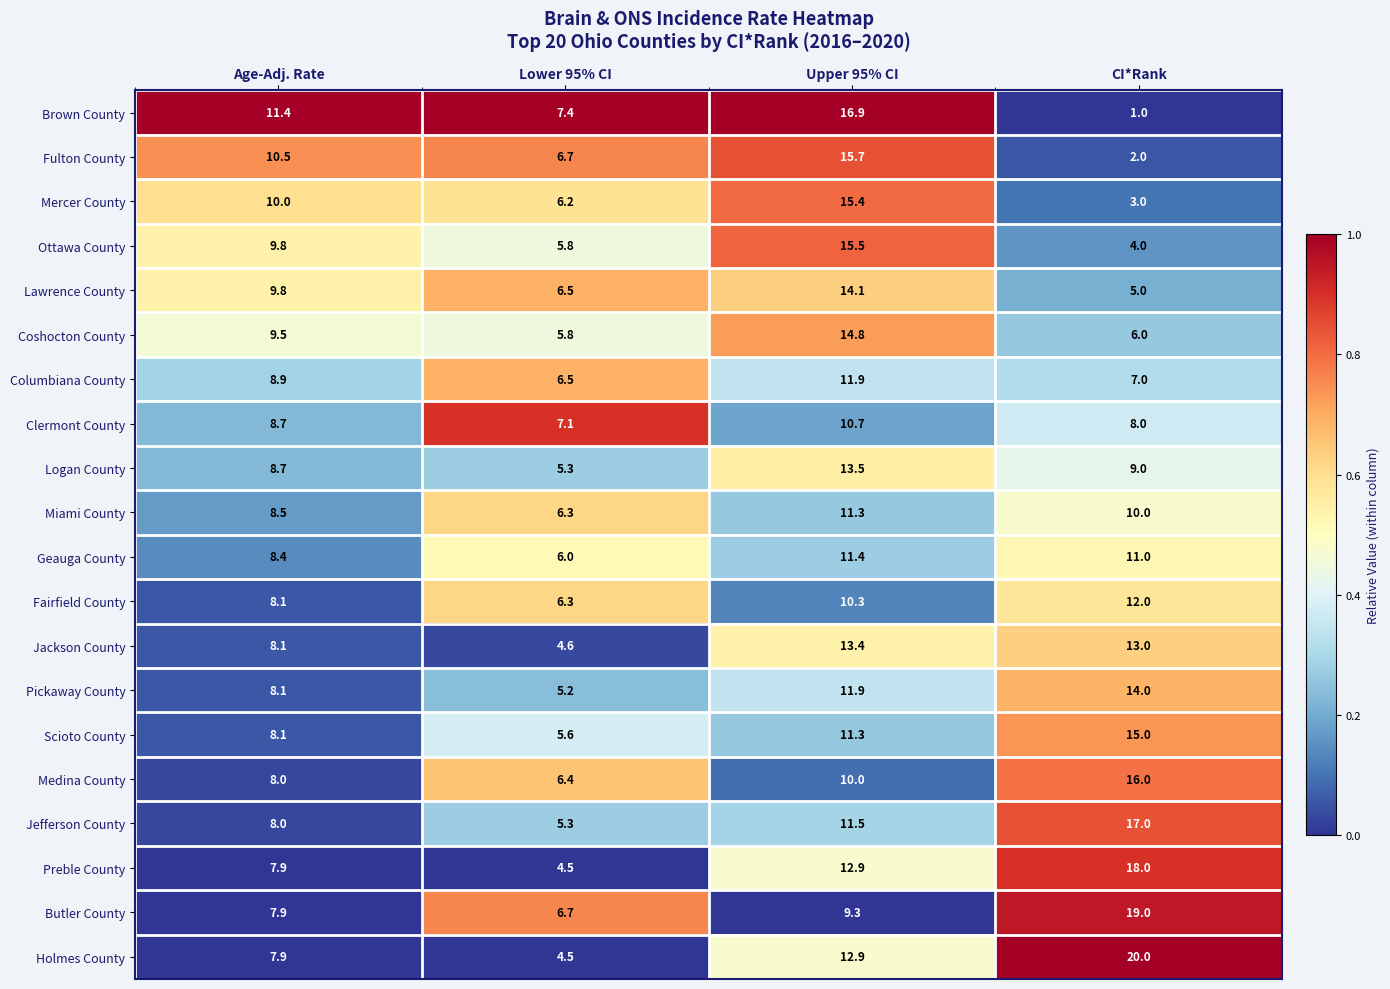

Which series changed the most between Age-Adj. Rate and CI*Rank?

Holmes County